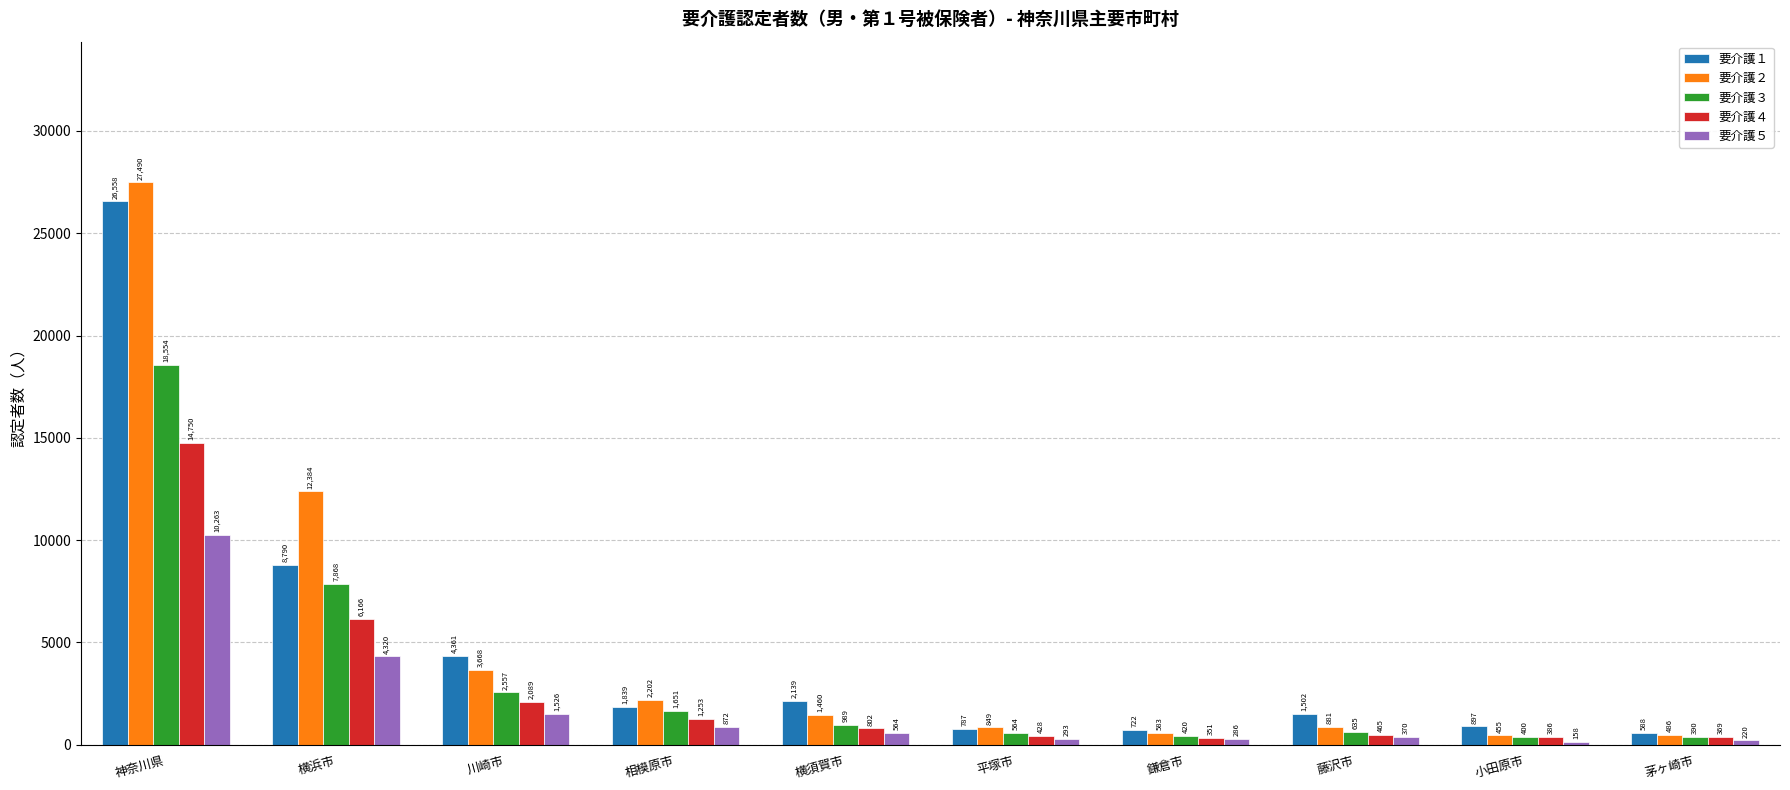

What is the greatest value displayed?

27490